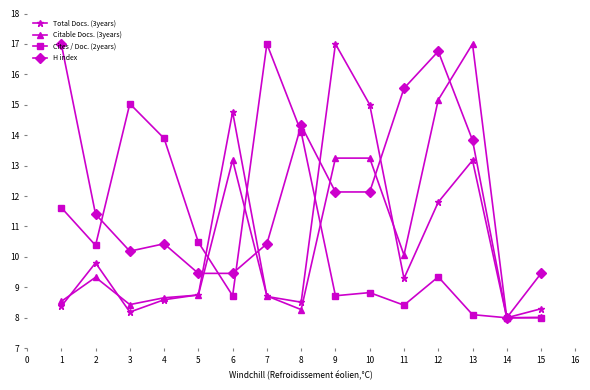

At which category is the sum across all series the highest?

12